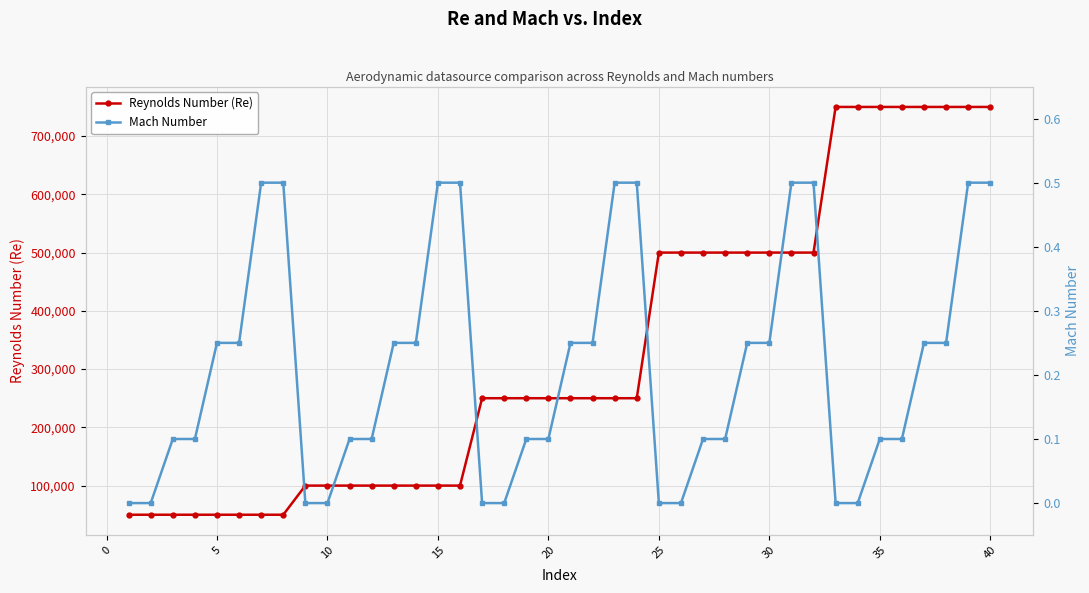

What is the minimum value for Reynolds Number (Re)?

50000